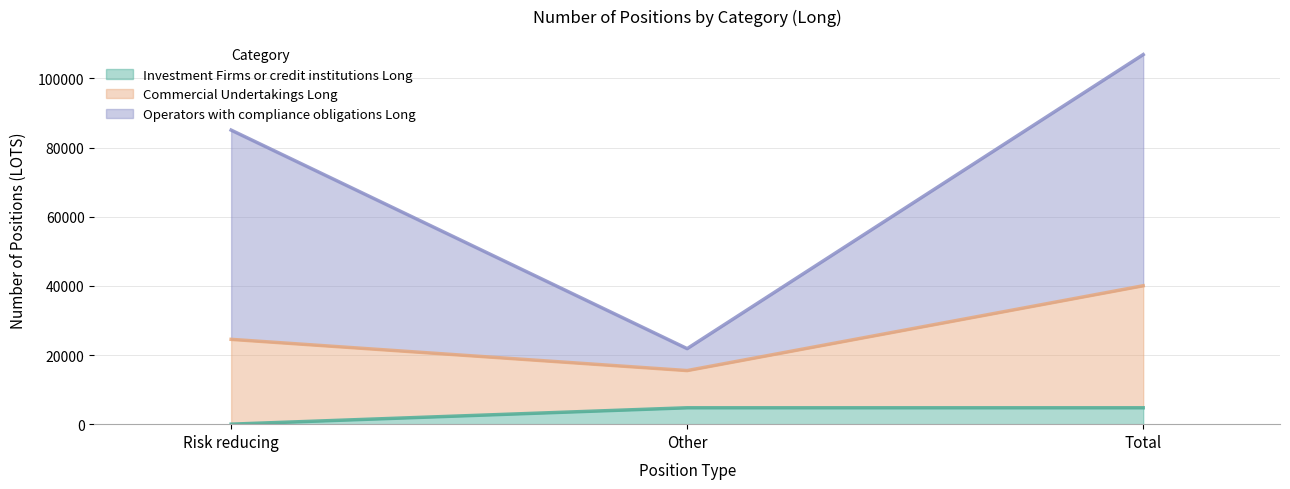

At how many categories does at least one series exceed 75679?

2